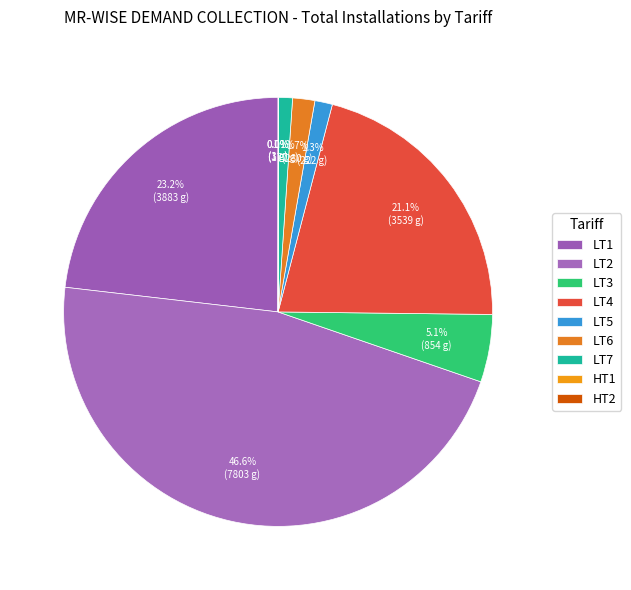

The HT2 slice represents 1% of the pie. True or false?

False